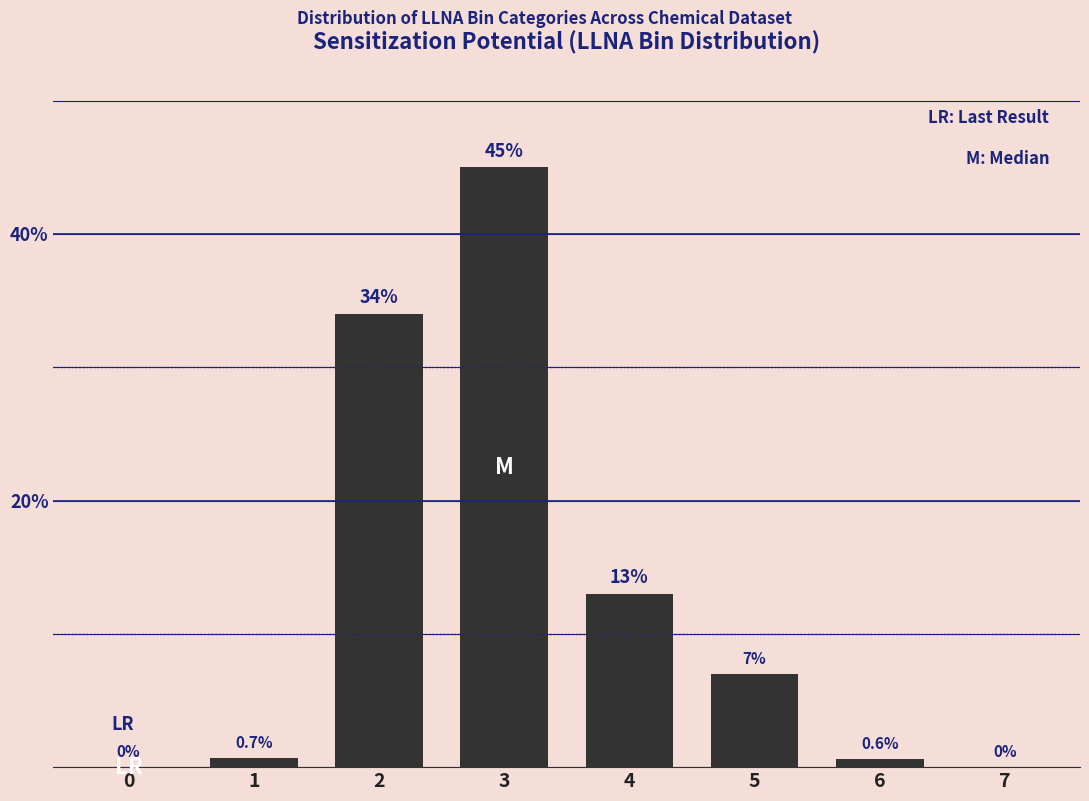

What is the greatest value displayed?

45.0